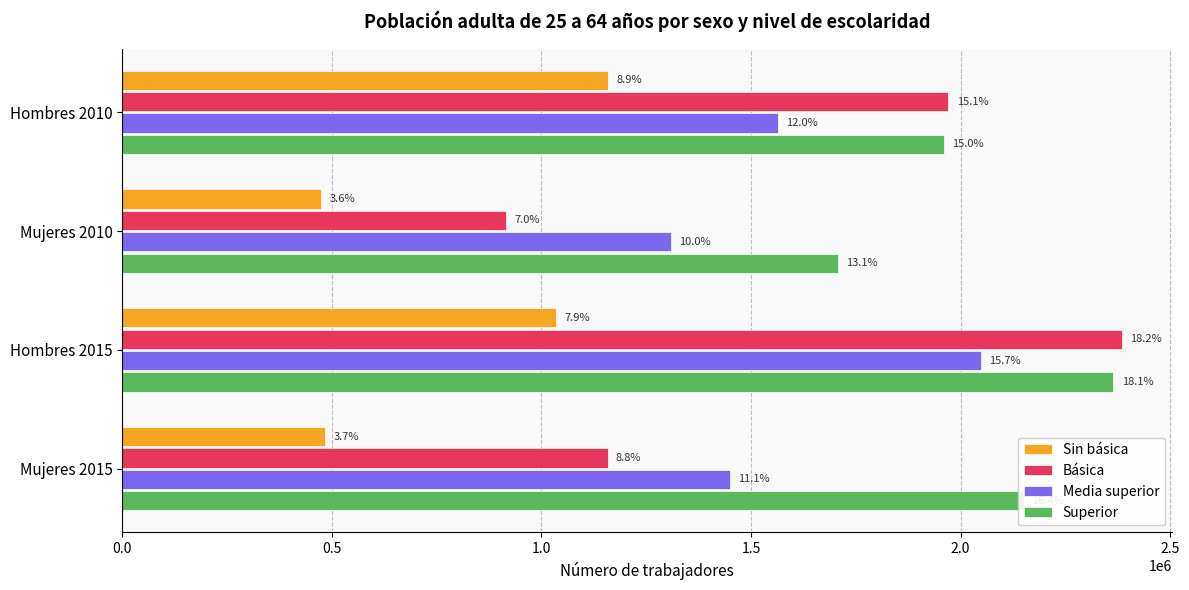

What is the average value of the Básica series?

1607408